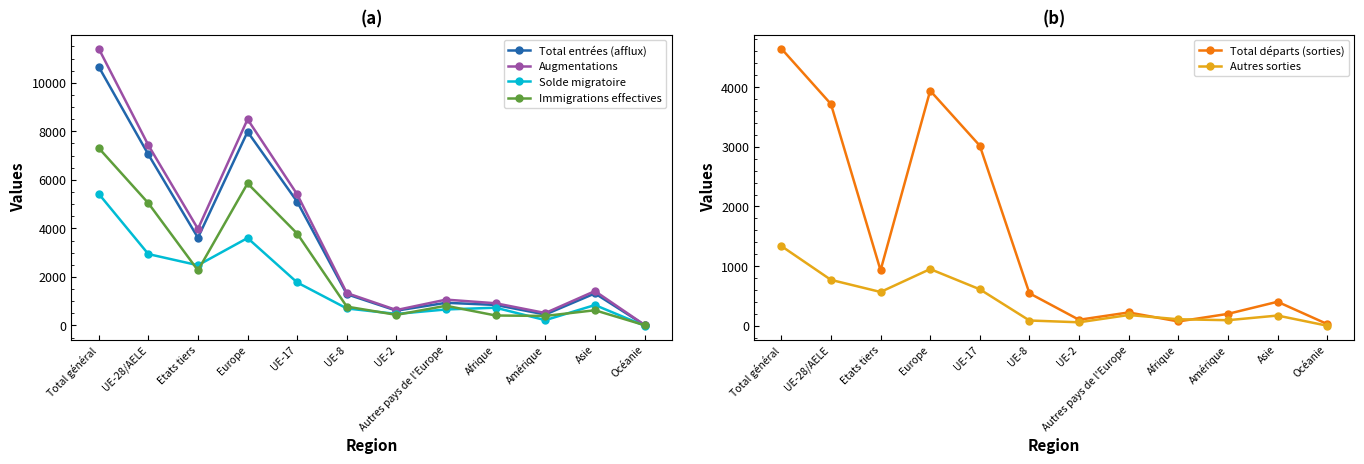

True or false: Augmentations and Total entrées (afflux) intersect in this chart.

False